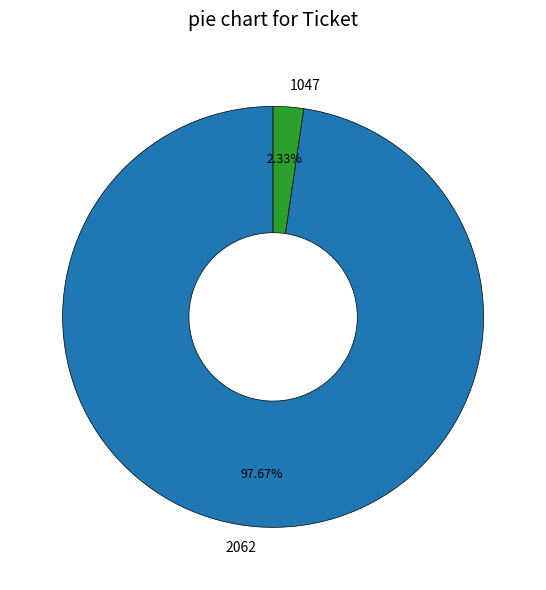

Does 2062 represent more than half of the total?

Yes